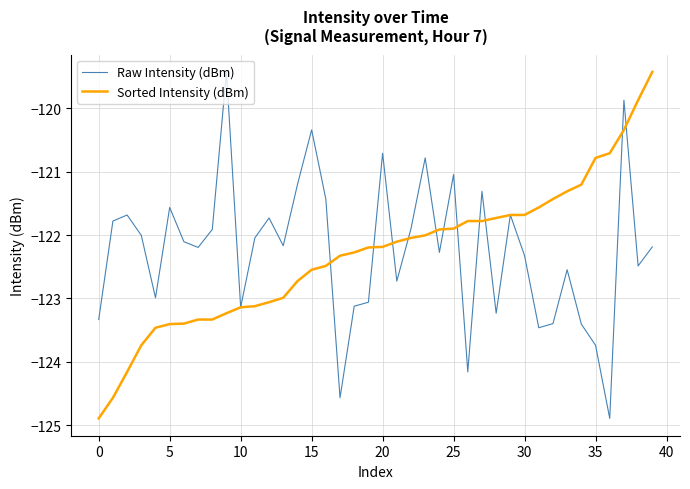

What is the greatest value displayed?

-119.4